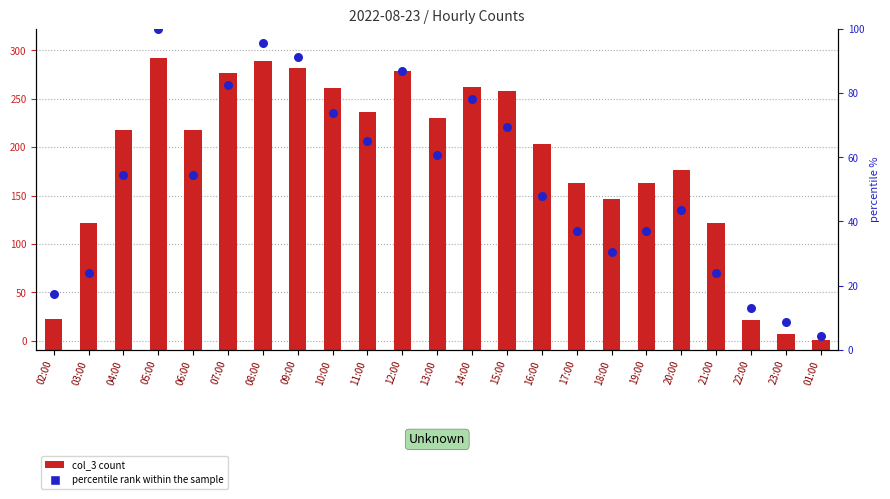

Which series contains the highest Y value?

col_3 count